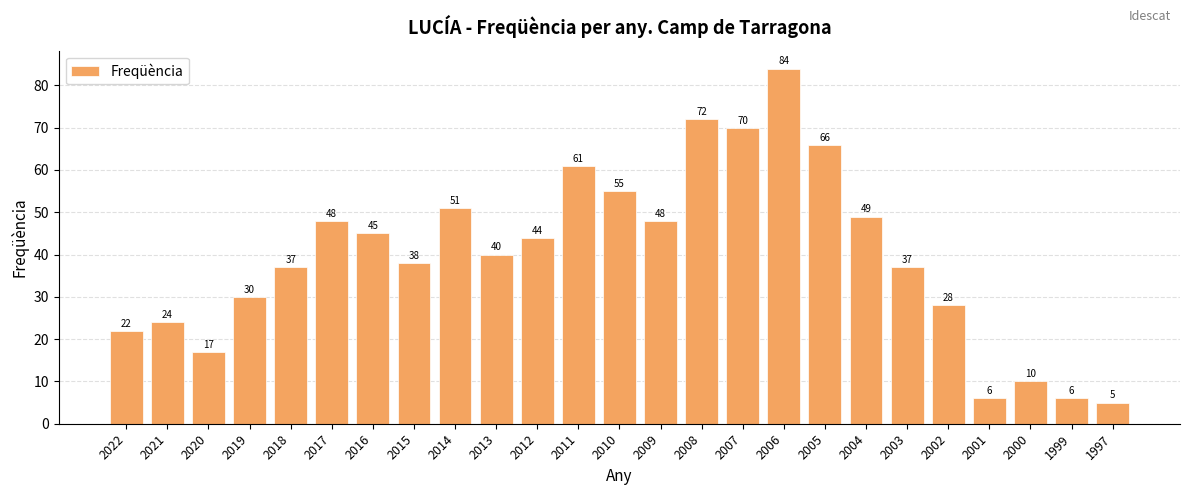

What is the sum of all values?

993